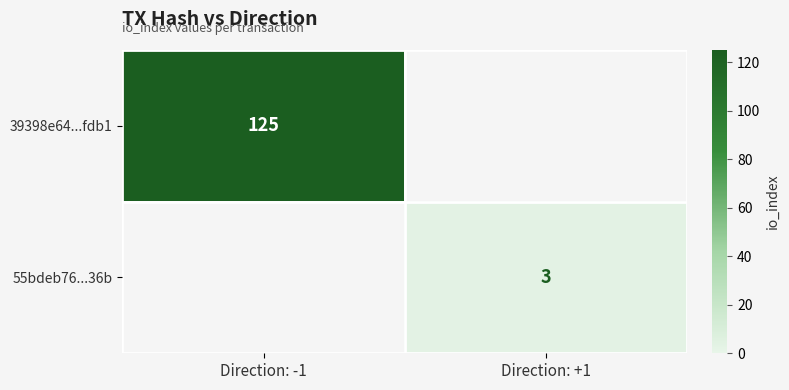

Is it true that 39398e64...fdb1 equals 125 at Direction: -1?

True